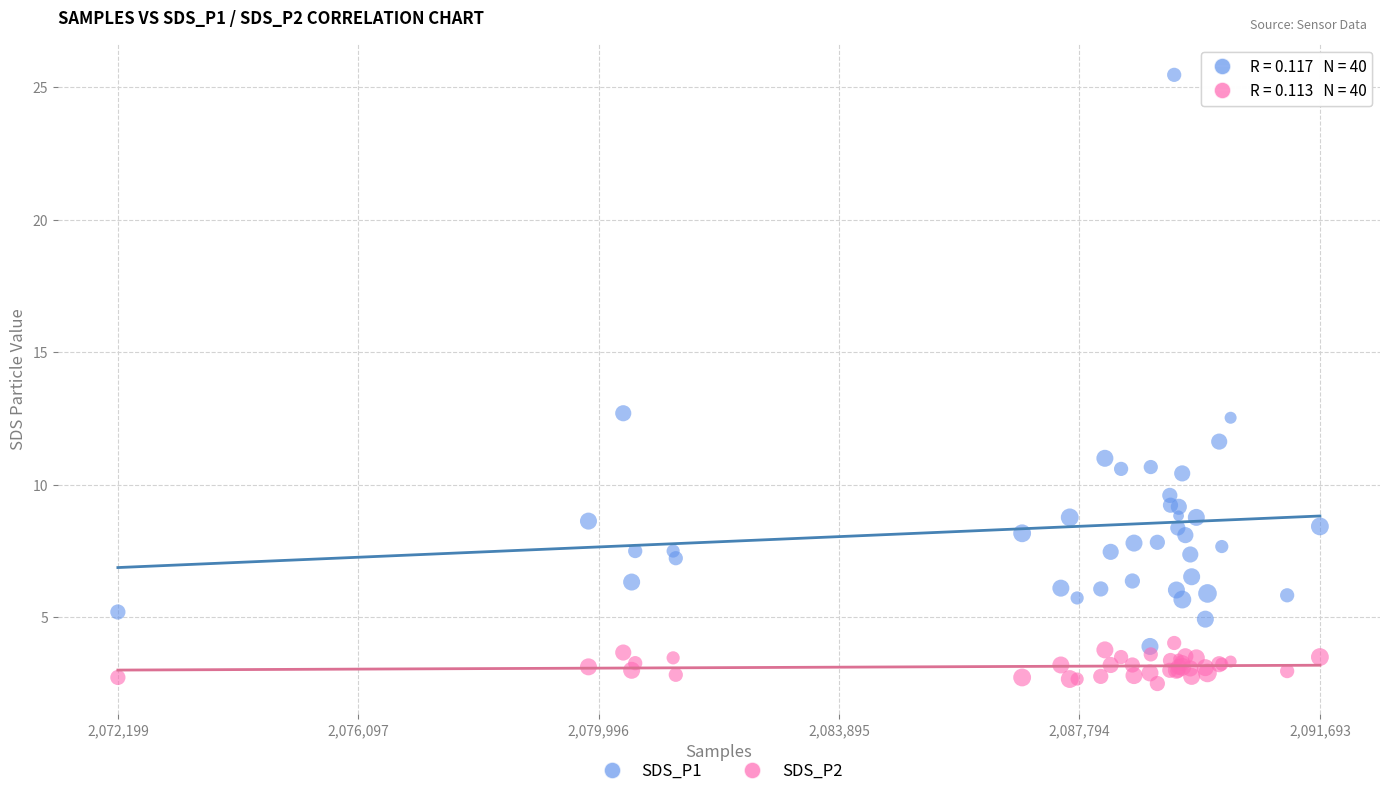

Which series contains the highest Y value?

SDS_P1